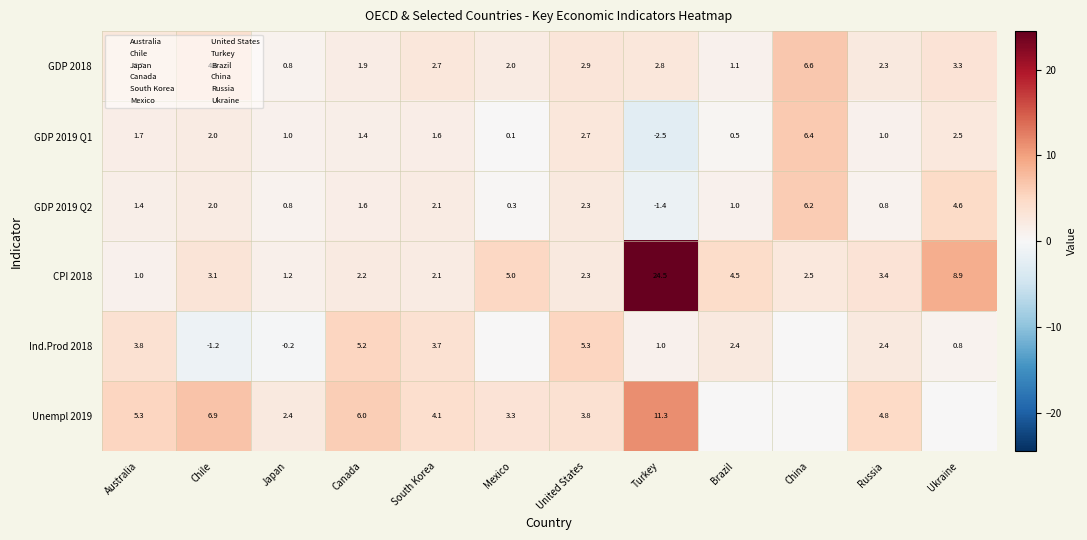

What is the difference between the highest and lowest values at Turkey?

27.0